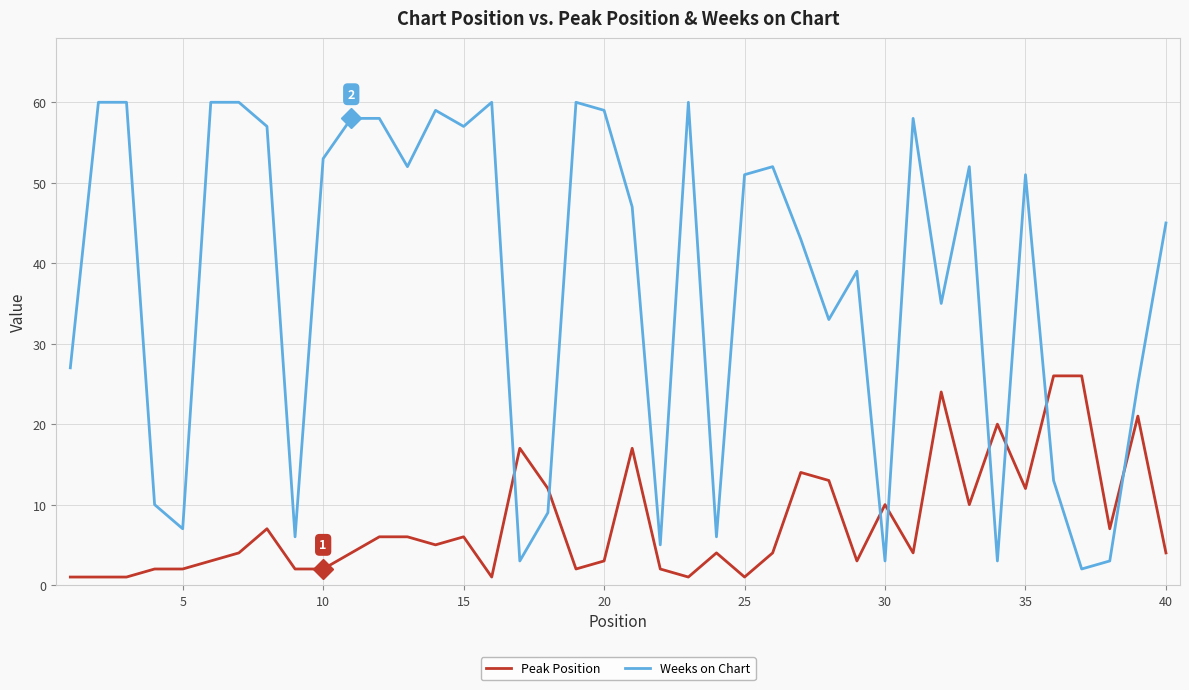

True or false: Weeks on Chart has more than 2 points higher than both neighbors.

True